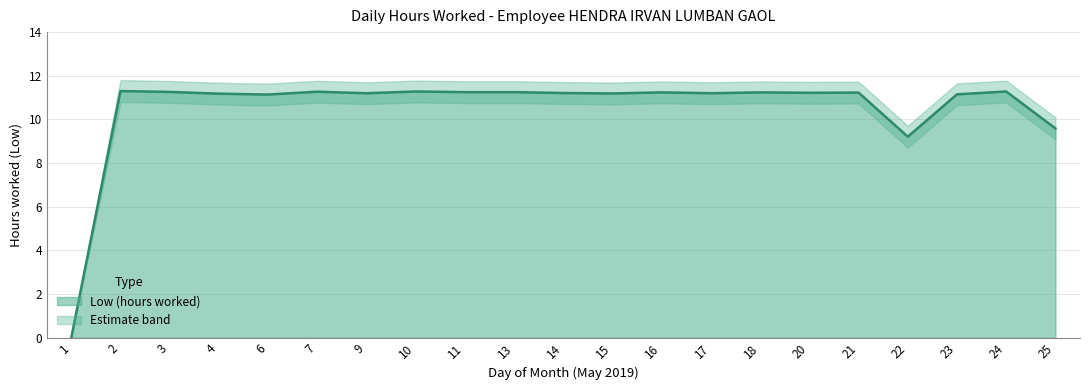

Is the value of Low upper at 14 greater than the value of Low lower at 18?

Yes